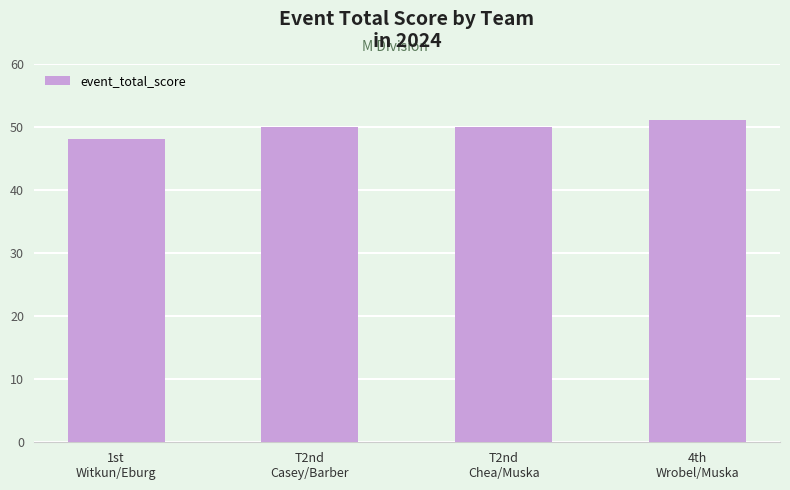

How many series are shown in this chart?

1